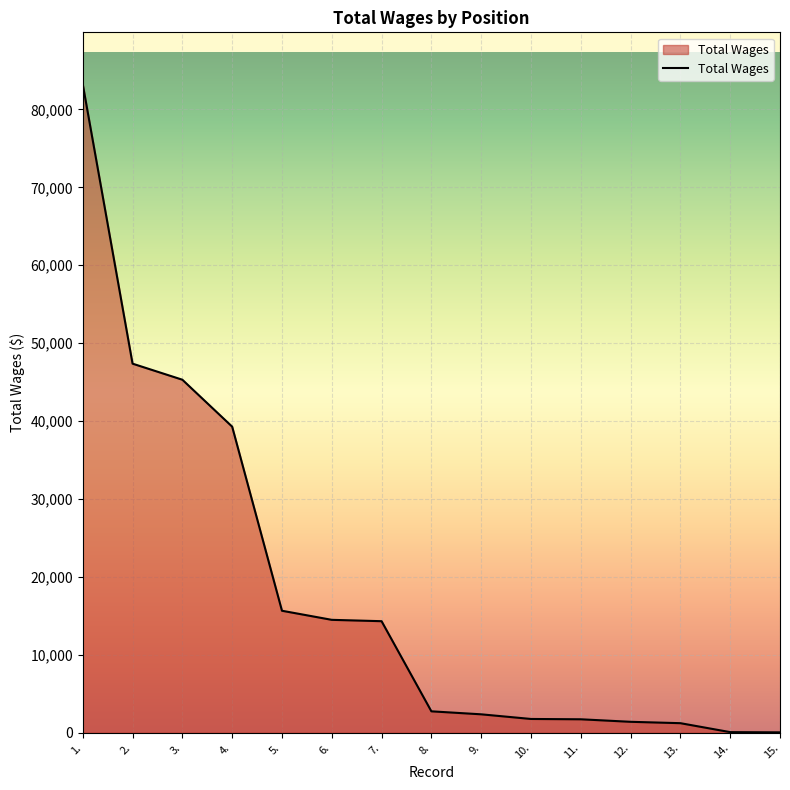

The value at 8. is 2743. True or false?

True